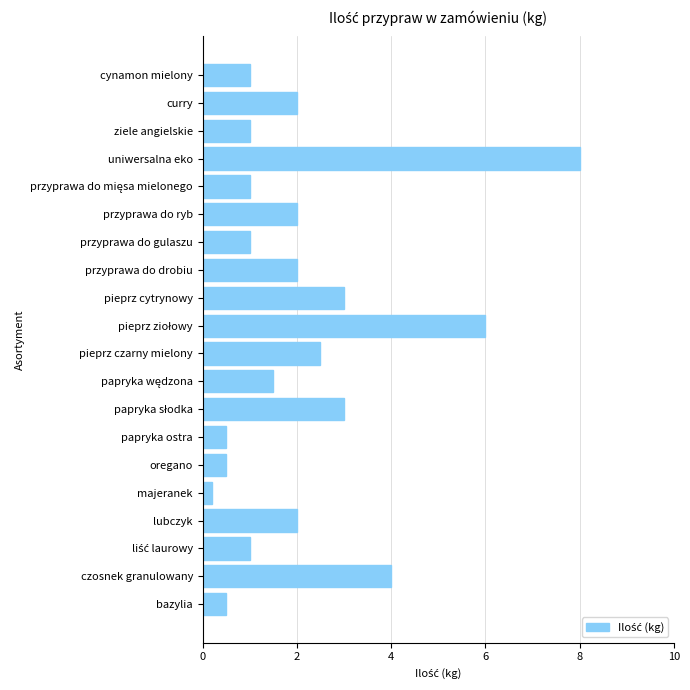

How many bars are there in total?

20